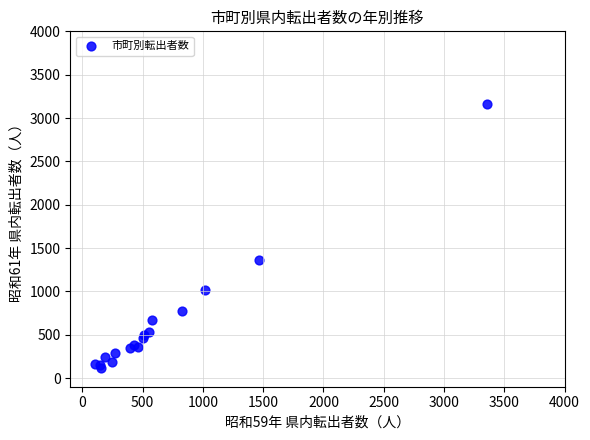

What Y value in the scatter plot is closest to 1639?

1363